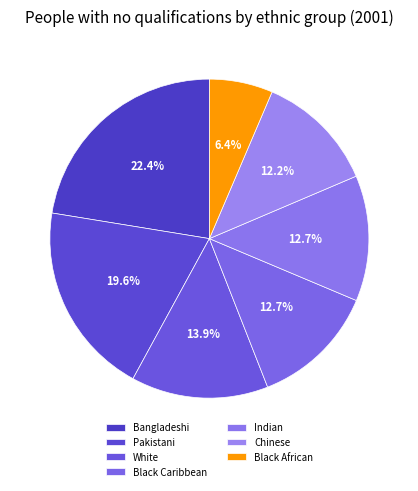

What percentage is NOT represented by Black African?

93.6%